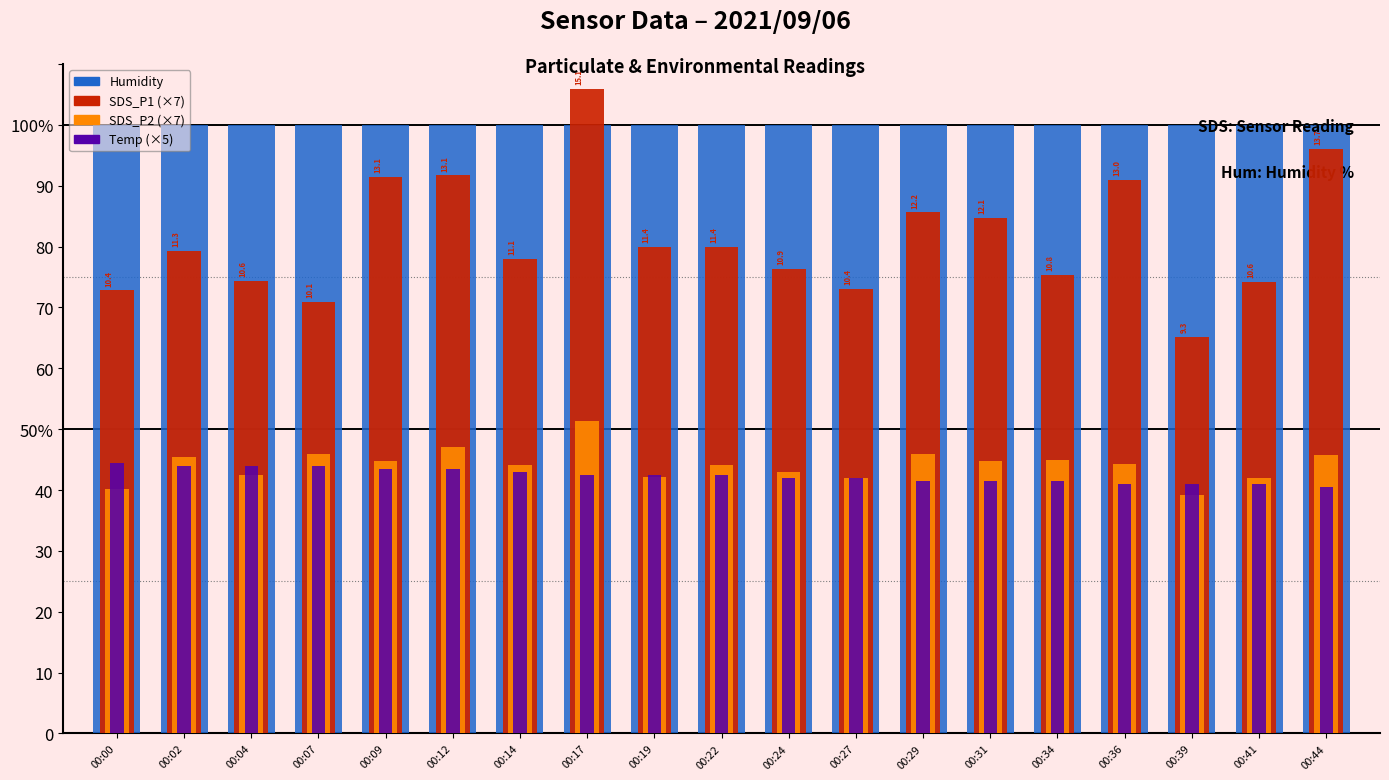

Read the SDS_P1 (×7) value at 00:27.

73.0